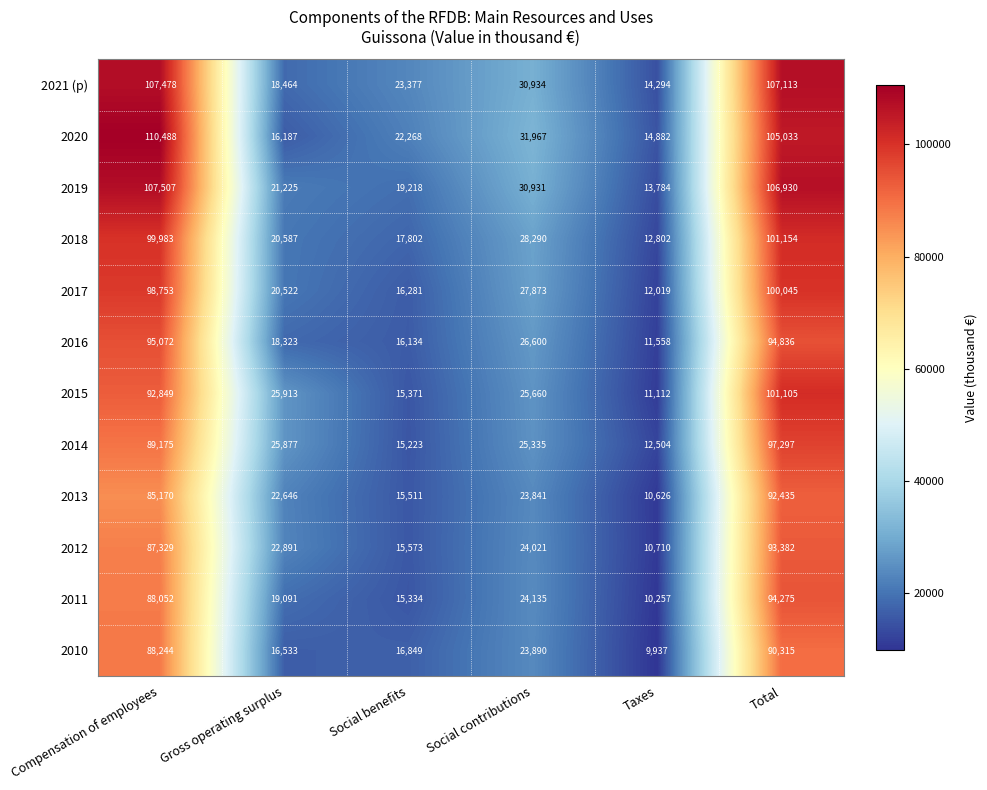

Which series has the largest range (max minus min)?

2020